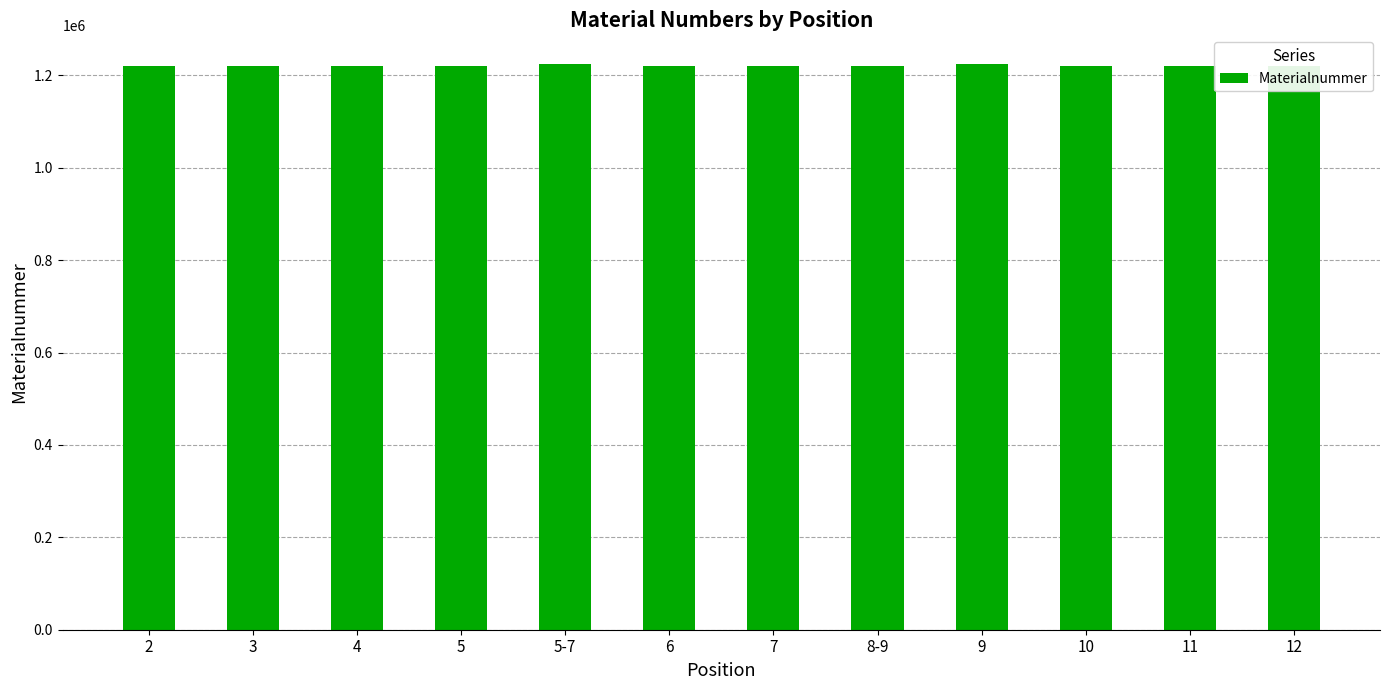

What is the average value?

1221306